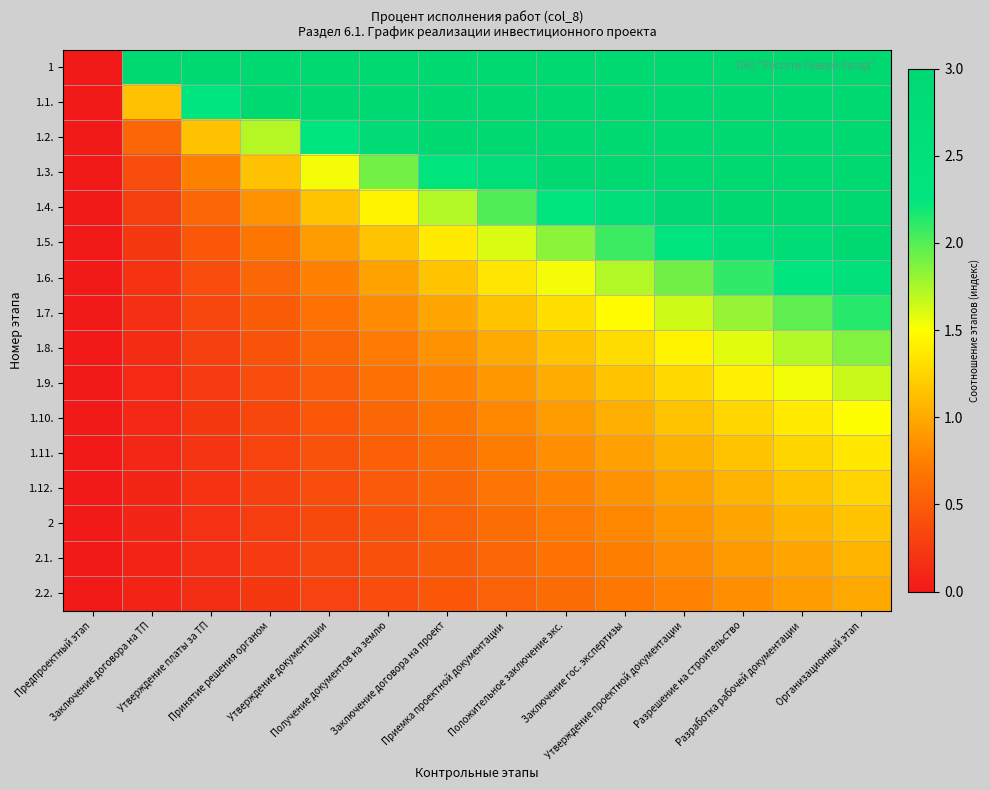

Reading left to right, what are all the values shown in this chart?

1: Предпроектный этап=0.0	Заключение договора на ТП=3.0	Утверждение платы за ТП=3.0	Принятие решения органом=3.0	Утверждение документации=3.0	Получение документов на землю=3.0	Заключение договора на проект=3.0	Приемка проектной документации=3.0	Положительное заключение экс.=3.0	Заключение гос. экспертизы=3.0	Утверждение проектной документации=3.0	Разрешение на строительство=3.0	Разработка рабочей документации=3.0	Организационный этап=3.0
1.1.: Предпроектный этап=0.0	Заключение договора на ТП=1.1	Утверждение платы за ТП=2.3	Принятие решения органом=3.0	Утверждение документации=3.0	Получение документов на землю=3.0	Заключение договора на проект=3.0	Приемка проектной документации=3.0	Положительное заключение экс.=3.0	Заключение гос. экспертизы=3.0	Утверждение проектной документации=3.0	Разрешение на строительство=3.0	Разработка рабочей документации=3.0	Организационный этап=3.0
1.2.: Предпроектный этап=0.0	Заключение договора на ТП=0.6	Утверждение платы за ТП=1.1	Принятие решения органом=1.7	Утверждение документации=2.3	Получение документов на землю=2.9	Заключение договора на проект=3.0	Приемка проектной документации=3.0	Положительное заключение экс.=3.0	Заключение гос. экспертизы=3.0	Утверждение проектной документации=3.0	Разрешение на строительство=3.0	Разработка рабочей документации=3.0	Организационный этап=3.0
1.3.: Предпроектный этап=0.0	Заключение договора на ТП=0.4	Утверждение платы за ТП=0.8	Принятие решения органом=1.1	Утверждение документации=1.5	Получение документов на землю=1.9	Заключение договора на проект=2.3	Приемка проектной документации=2.7	Положительное заключение экс.=3.0	Заключение гос. экспертизы=3.0	Утверждение проектной документации=3.0	Разрешение на строительство=3.0	Разработка рабочей документации=3.0	Организационный этап=3.0
1.4.: Предпроектный этап=0.0	Заключение договора на ТП=0.3	Утверждение платы за ТП=0.6	Принятие решения органом=0.9	Утверждение документации=1.1	Получение документов на землю=1.4	Заключение договора на проект=1.7	Приемка проектной документации=2.0	Положительное заключение экс.=2.3	Заключение гос. экспертизы=2.6	Утверждение проектной документации=2.9	Разрешение на строительство=3.0	Разработка рабочей документации=3.0	Организационный этап=3.0
1.5.: Предпроектный этап=0.0	Заключение договора на ТП=0.2	Утверждение платы за ТП=0.5	Принятие решения органом=0.7	Утверждение документации=0.9	Получение документов на землю=1.2	Заключение договора на проект=1.4	Приемка проектной документации=1.6	Положительное заключение экс.=1.8	Заключение гос. экспертизы=2.1	Утверждение проектной документации=2.3	Разрешение на строительство=2.5	Разработка рабочей документации=2.8	Организационный этап=3.0
1.6.: Предпроектный этап=0.0	Заключение договора на ТП=0.2	Утверждение платы за ТП=0.4	Принятие решения органом=0.6	Утверждение документации=0.8	Получение документов на землю=1.0	Заключение договора на проект=1.2	Приемка проектной документации=1.3	Положительное заключение экс.=1.5	Заключение гос. экспертизы=1.7	Утверждение проектной документации=1.9	Разрешение на строительство=2.1	Разработка рабочей документации=2.3	Организационный этап=2.5
1.7.: Предпроектный этап=0.0	Заключение договора на ТП=0.2	Утверждение платы за ТП=0.3	Принятие решения органом=0.5	Утверждение документации=0.7	Получение документов на землю=0.8	Заключение договора на проект=1.0	Приемка проектной документации=1.2	Положительное заключение экс.=1.3	Заключение гос. экспертизы=1.5	Утверждение проектной документации=1.6	Разрешение на строительство=1.8	Разработка рабочей документации=2.0	Организационный этап=2.1
1.8.: Предпроектный этап=0.0	Заключение договора на ТП=0.1	Утверждение платы за ТП=0.3	Принятие решения органом=0.4	Утверждение документации=0.6	Получение документов на землю=0.7	Заключение договора на проект=0.9	Приемка проектной документации=1.0	Положительное заключение экс.=1.2	Заключение гос. экспертизы=1.3	Утверждение проектной документации=1.4	Разрешение на строительство=1.6	Разработка рабочей документации=1.7	Организационный этап=1.9
1.9.: Предпроектный этап=0.0	Заключение договора на ТП=0.1	Утверждение платы за ТП=0.3	Принятие решения органом=0.4	Утверждение документации=0.5	Получение документов на землю=0.6	Заключение договора на проект=0.8	Приемка проектной документации=0.9	Положительное заключение экс.=1.0	Заключение гос. экспертизы=1.2	Утверждение проектной документации=1.3	Разрешение на строительство=1.4	Разработка рабочей документации=1.5	Организационный этап=1.7
1.10.: Предпроектный этап=0.0	Заключение договора на ТП=0.1	Утверждение платы за ТП=0.2	Принятие решения органом=0.3	Утверждение документации=0.5	Получение документов на землю=0.6	Заключение договора на проект=0.7	Приемка проектной документации=0.8	Положительное заключение экс.=0.9	Заключение гос. экспертизы=1.0	Утверждение проектной документации=1.2	Разрешение на строительство=1.3	Разработка рабочей документации=1.4	Организационный этап=1.5
1.11.: Предпроектный этап=0.0	Заключение договора на ТП=0.1	Утверждение платы за ТП=0.2	Принятие решения органом=0.3	Утверждение документации=0.4	Получение документов на землю=0.5	Заключение договора на проект=0.6	Приемка проектной документации=0.7	Положительное заключение экс.=0.8	Заключение гос. экспертизы=0.9	Утверждение проектной документации=1.0	Разрешение на строительство=1.2	Разработка рабочей документации=1.3	Организационный этап=1.4
1.12.: Предпроектный этап=0.0	Заключение договора на ТП=0.1	Утверждение платы за ТП=0.2	Принятие решения органом=0.3	Утверждение документации=0.4	Получение документов на землю=0.5	Заключение договора на проект=0.6	Приемка проектной документации=0.7	Положительное заключение экс.=0.8	Заключение гос. экспертизы=0.9	Утверждение проектной документации=1.0	Разрешение на строительство=1.1	Разработка рабочей документации=1.2	Организационный этап=1.2
2: Предпроектный этап=0.0	Заключение договора на ТП=0.1	Утверждение платы за ТП=0.2	Принятие решения органом=0.3	Утверждение документации=0.4	Получение документов на землю=0.4	Заключение договора на проект=0.5	Приемка проектной документации=0.6	Положительное заключение экс.=0.7	Заключение гос. экспертизы=0.8	Утверждение проектной документации=0.9	Разрешение на строительство=1.0	Разработка рабочей документации=1.1	Организационный этап=1.2
2.1.: Предпроектный этап=0.0	Заключение договора на ТП=0.1	Утверждение платы за ТП=0.2	Принятие решения органом=0.2	Утверждение документации=0.3	Получение документов на землю=0.4	Заключение договора на проект=0.5	Приемка проектной документации=0.6	Положительное заключение экс.=0.7	Заключение гос. экспертизы=0.7	Утверждение проектной документации=0.8	Разрешение на строительство=0.9	Разработка рабочей документации=1.0	Организационный этап=1.1
2.2.: Предпроектный этап=0.0	Заключение договора на ТП=0.1	Утверждение платы за ТП=0.2	Принятие решения органом=0.2	Утверждение документации=0.3	Получение документов на землю=0.4	Заключение договора на проект=0.5	Приемка проектной документации=0.5	Положительное заключение экс.=0.6	Заключение гос. экспертизы=0.7	Утверждение проектной документации=0.8	Разрешение на строительство=0.8	Разработка рабочей документации=0.9	Организационный этап=1.0